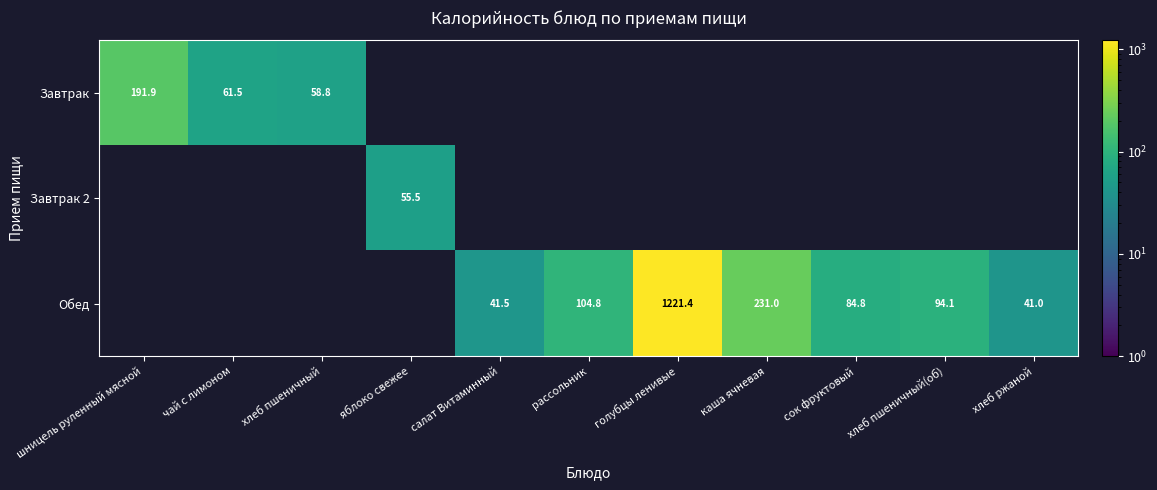

At how many categories does at least one series exceed 380?

1